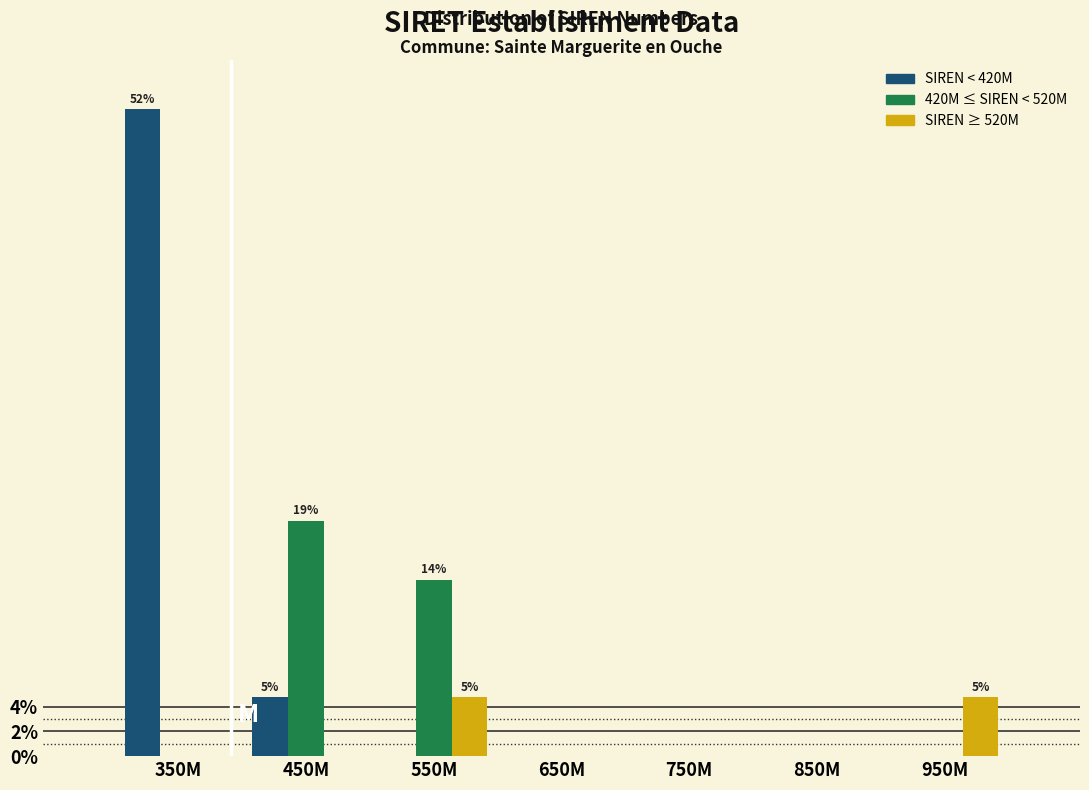

Reading right to left, extract all data points from this chart.

SIREN < 420M: 950M=0.0	850M=0.0	750M=0.0	650M=0.0	550M=0.0	450M=4.8	350M=52.4
420M ≤ SIREN < 520M: 950M=0.0	850M=0.0	750M=0.0	650M=0.0	550M=14.3	450M=19.0	350M=0.0
SIREN ≥ 520M: 950M=4.8	850M=0.0	750M=0.0	650M=0.0	550M=4.8	450M=0.0	350M=0.0